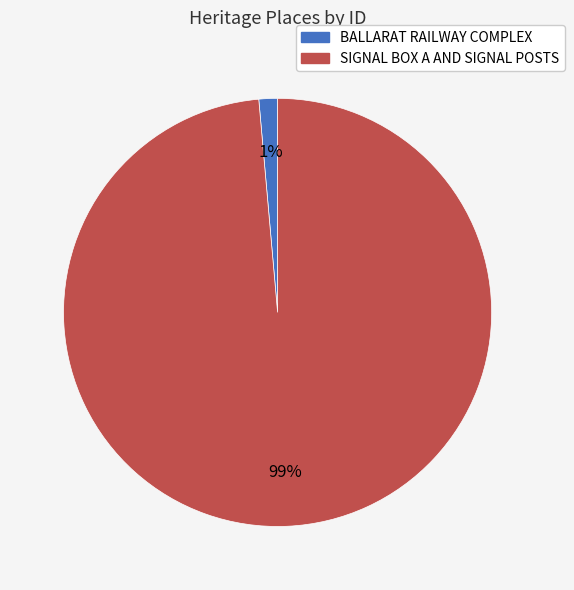

To the nearest percent, what is the combined percentage of BALLARAT RAILWAY COMPLEX and SIGNAL BOX A AND SIGNAL POSTS?

100%